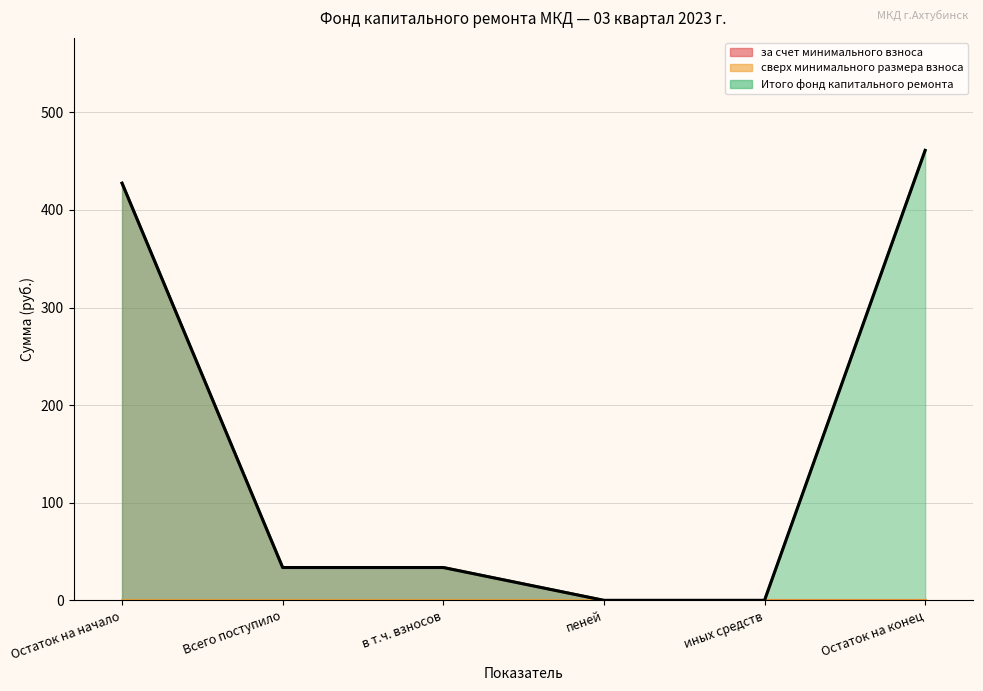

Reading left to right, list all the values displayed in this chart.

за счет минимального взноса: Остаток на начало=427.4	Всего поступило=33.6	в т.ч. взносов=33.6	пеней=0.0	иных средств=0.0	Остаток на конец=0.0
Итого фонд капитального ремонта: Остаток на начало=427.4	Всего поступило=33.6	в т.ч. взносов=33.6	пеней=0.0	иных средств=0.0	Остаток на конец=461.0